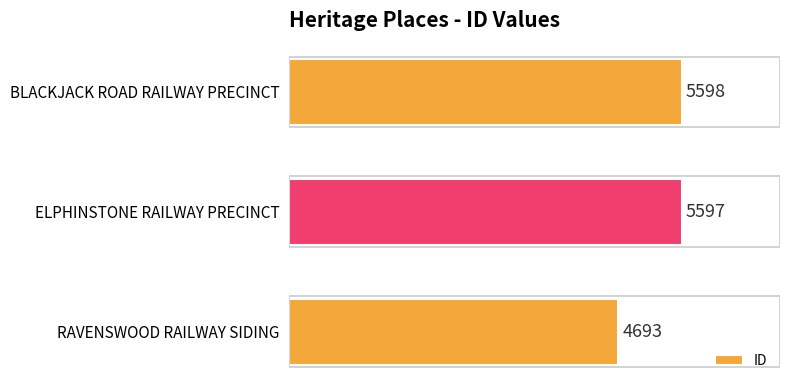

What is the maximum value shown in the chart?

5598